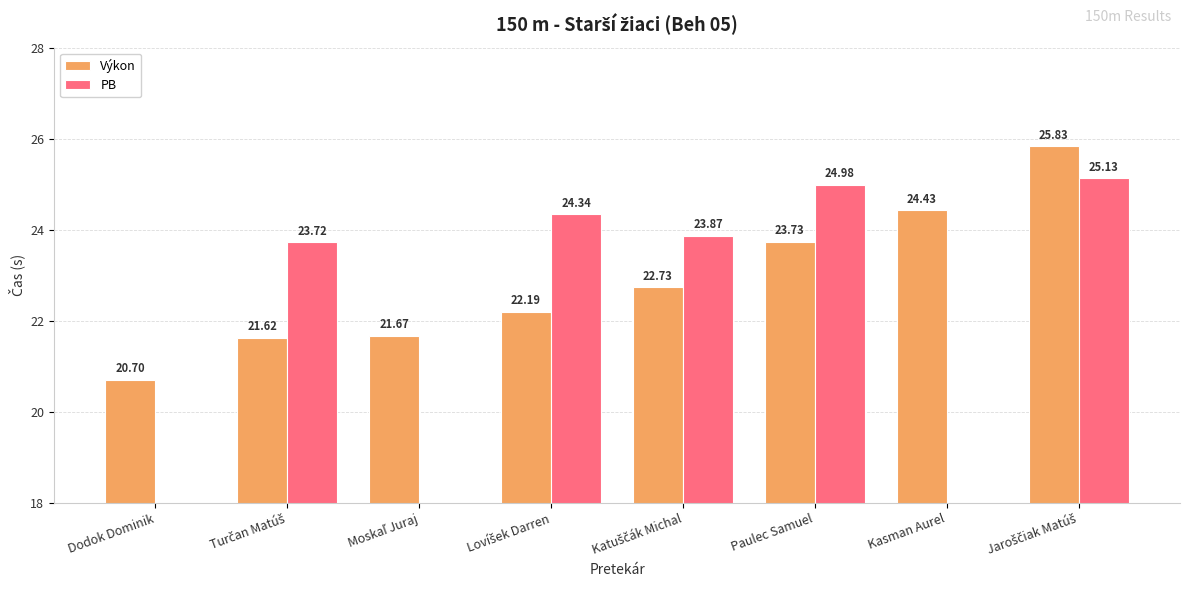

At Jaroščiak Matúš, list the series in order from largest to smallest.

Výkon, PB